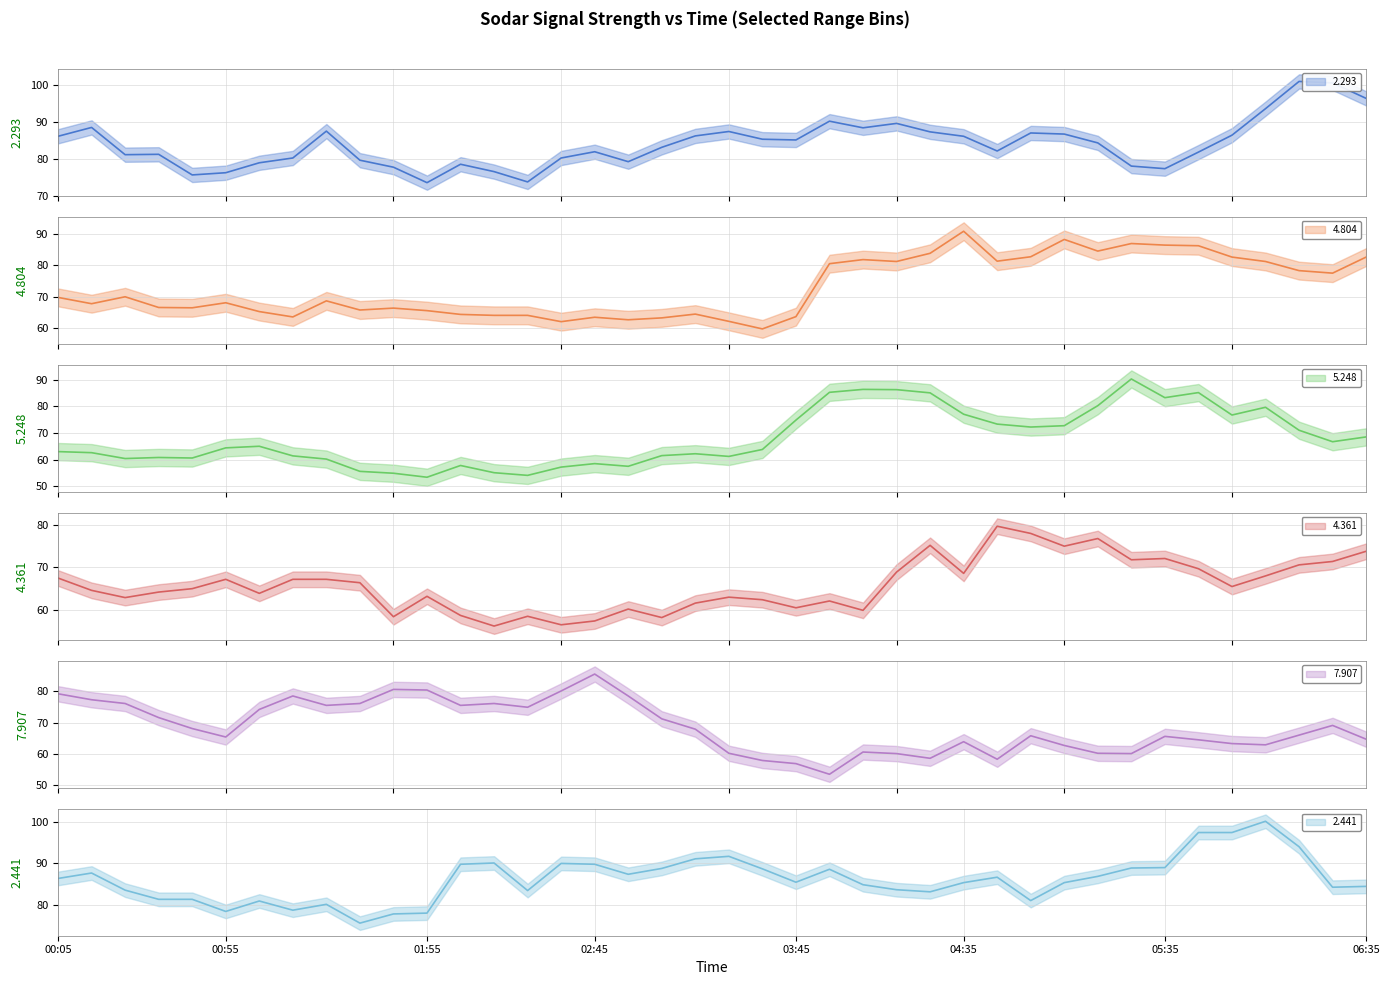

At which label is 4.804 closest to 75?

1996/06/06 06:25